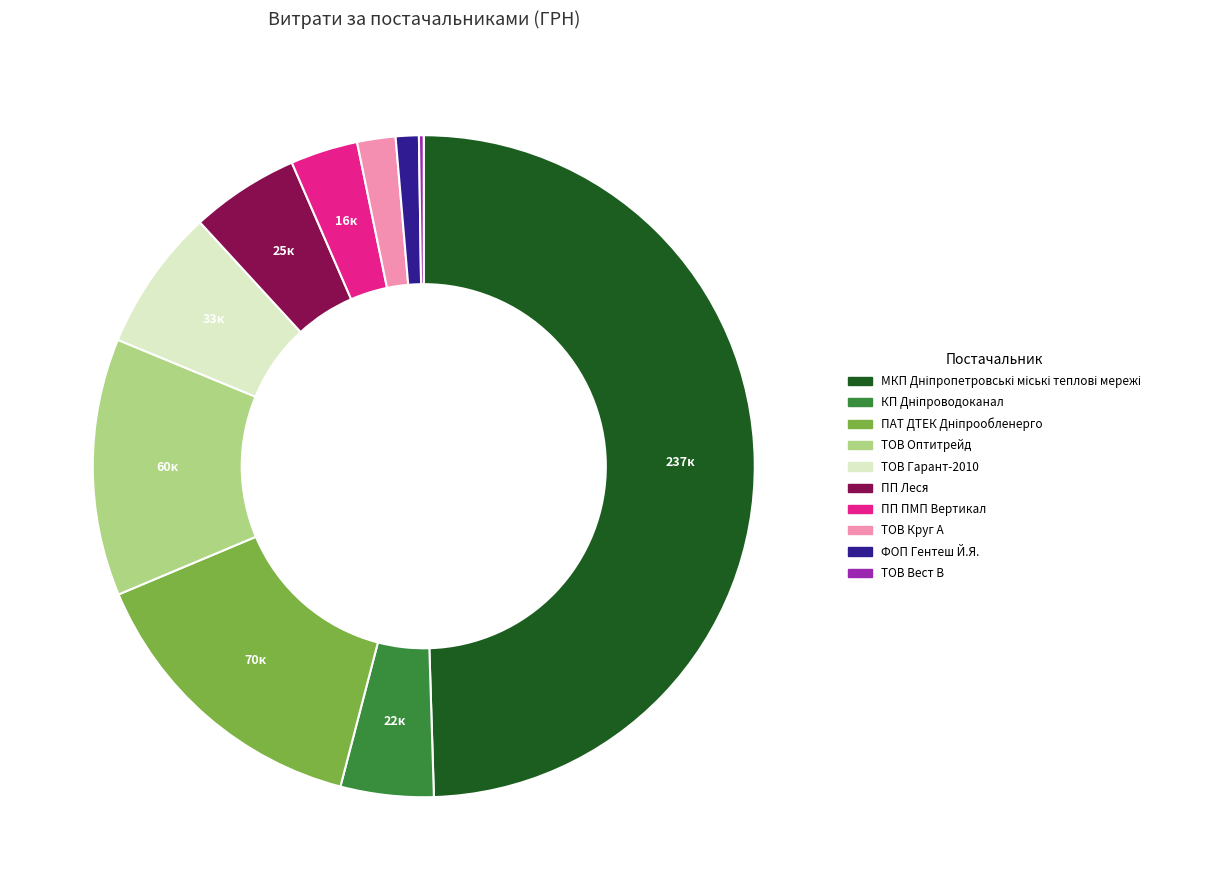

Is it true that ФОП Гентеш Й.Я. is 1% of the pie?

True